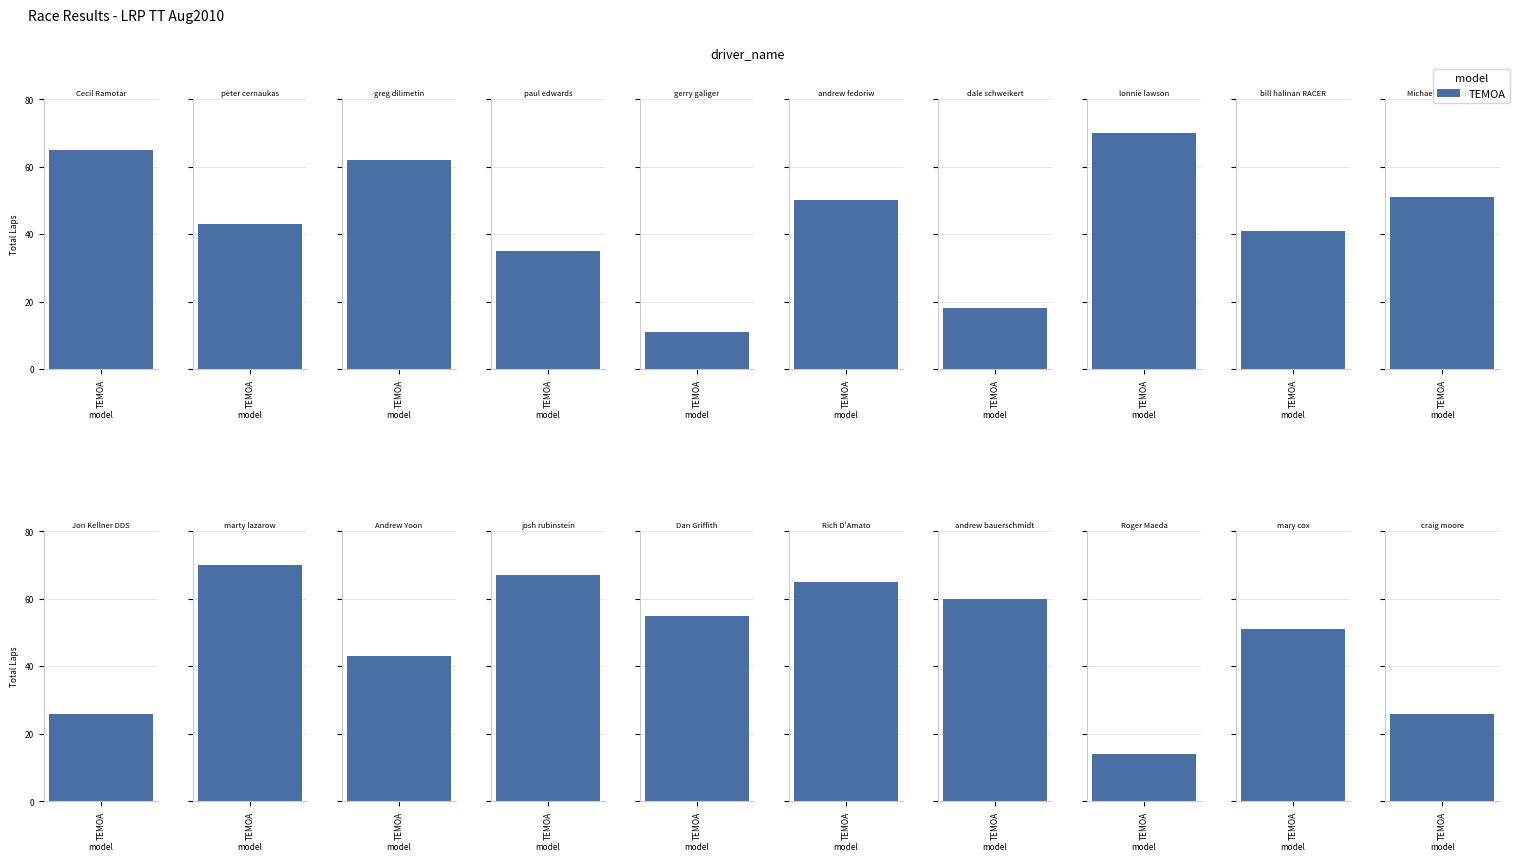

List the labels in order of value, smallest first.

gerry galiger, Roger Maeda, dale schweikert, Jon Kellner DDS, craig moore, paul edwards, bill halinan RACER, peter cernaukas, Andrew Yoon, andrew fedoriw, Michael Pshenishny, mary cox, Dan Griffith, andrew bauerschmidt, greg dilimetin, Cecil Ramotar, Rich D'Amato, josh rubinstein, lonnie lawson, marty lazarow